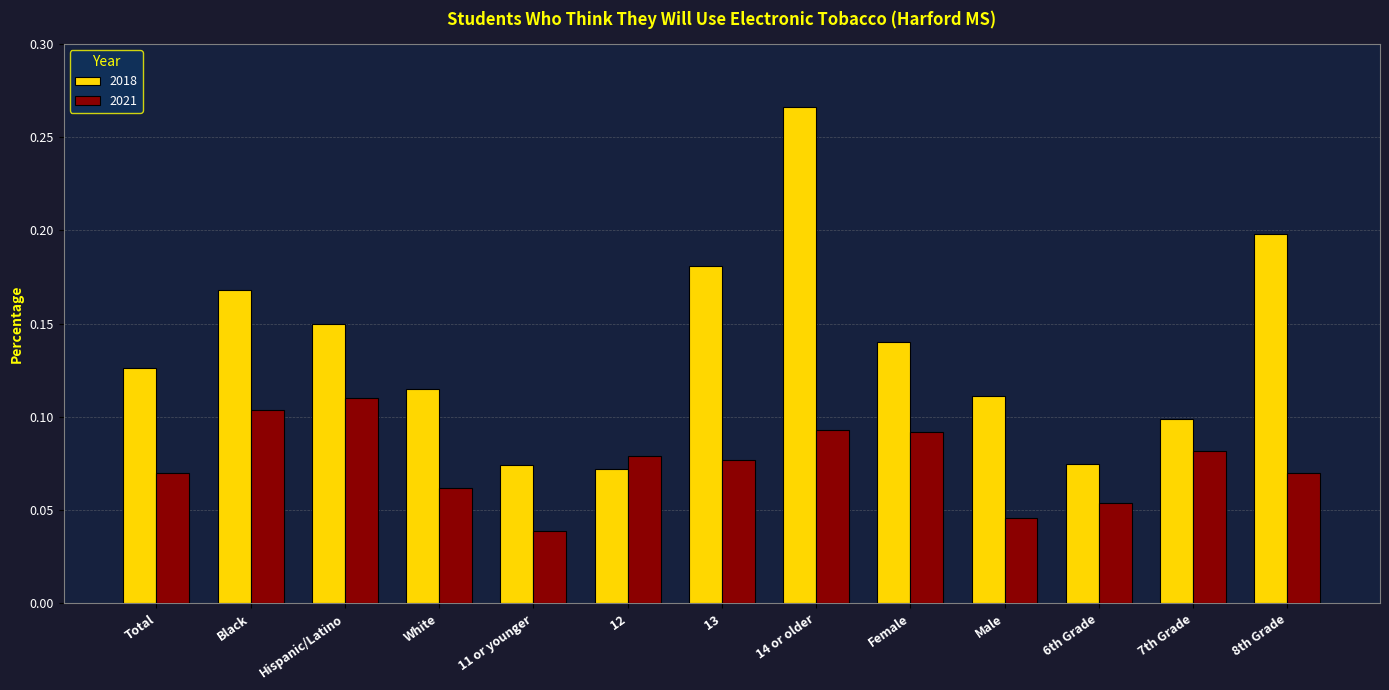

Which series has the largest range (max minus min)?

2018